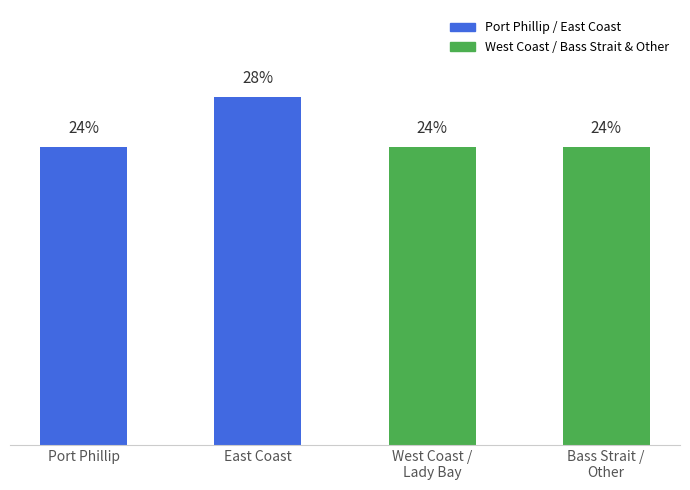

What is the label of the 1st bar from the left?

Port Phillip